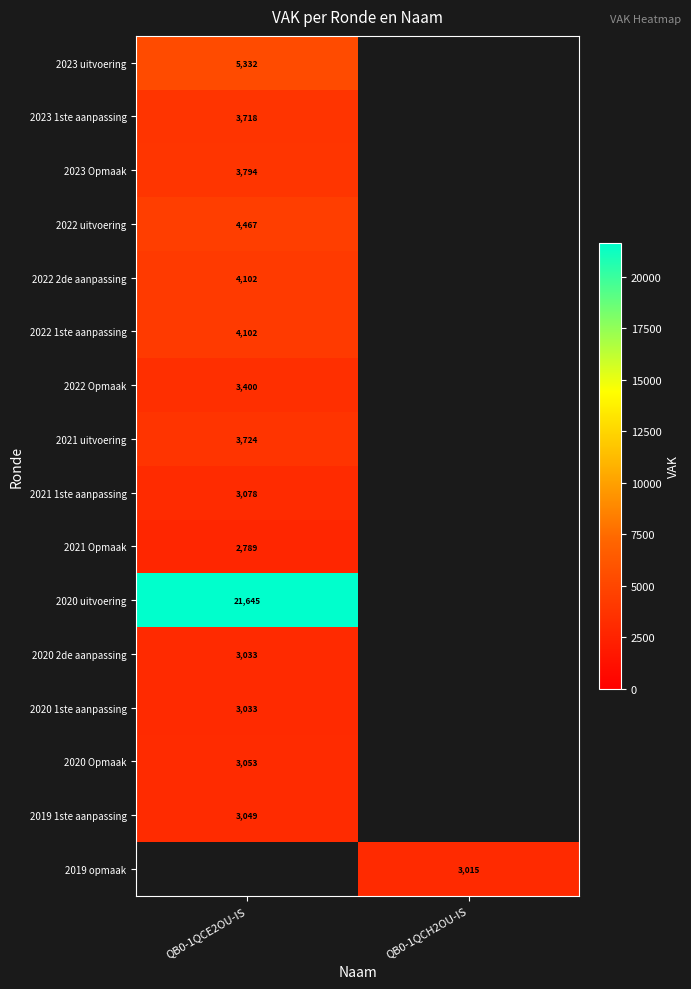

True or false: 2021 Opmaak has a value of 2789 at QB0-1QCE2OU-IS.

True